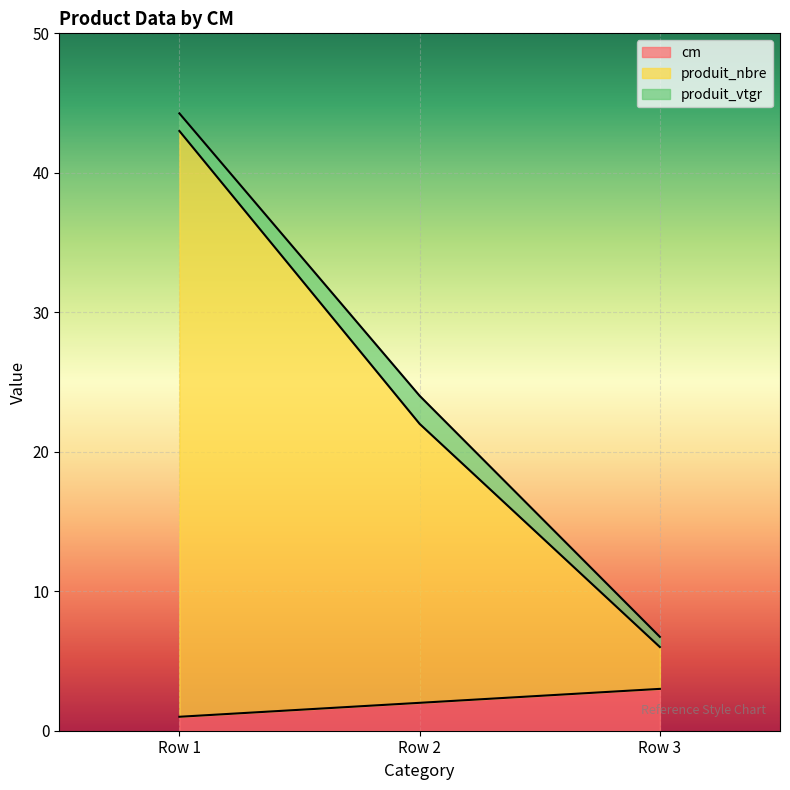

Is it true that cm equals 3.0 at Row 3?

True